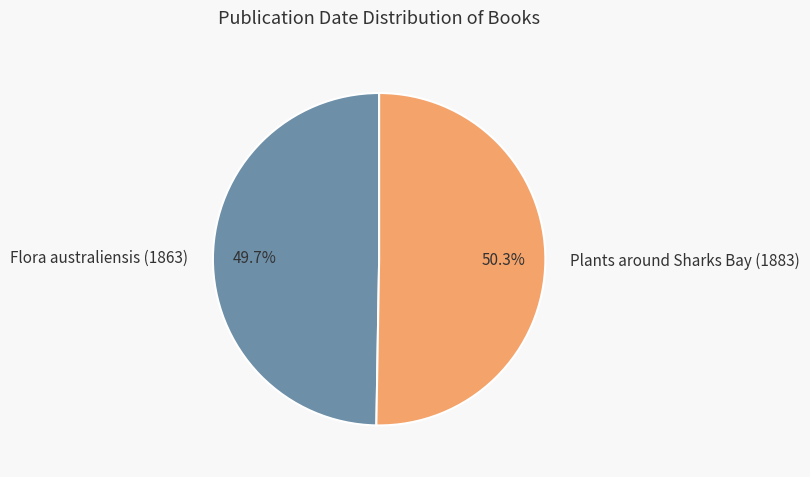

To the nearest percent, what is the combined percentage of Plants around Sharks Bay (1883) and Flora australiensis (1863)?

100%